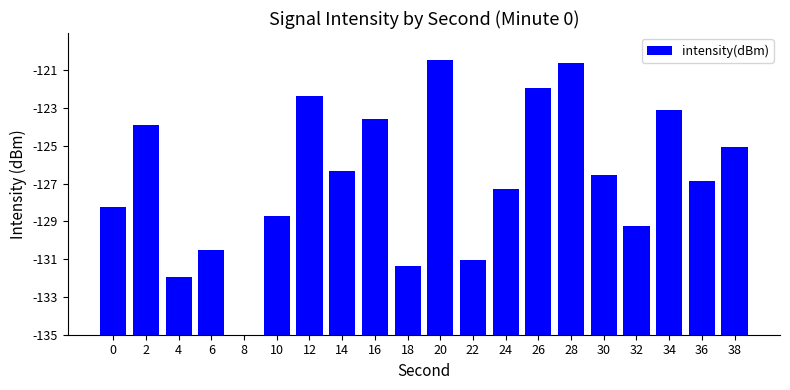

Which label corresponds to the largest value in the chart?

20